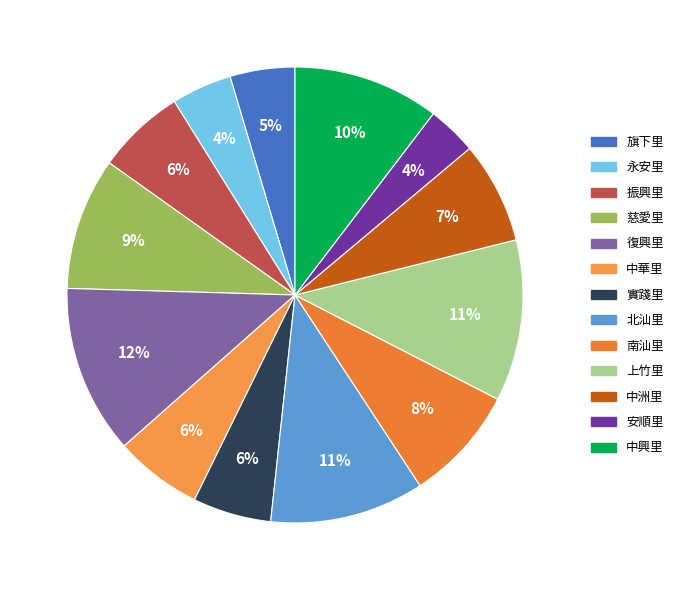

How many segments does this pie chart have?

13